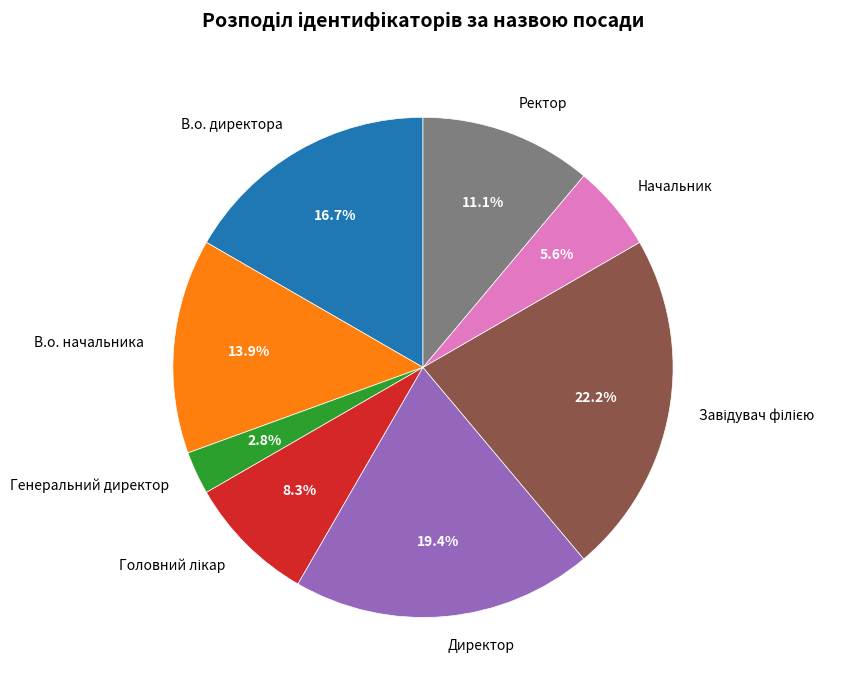

What is the ratio of the value at В.о. начальника to the value at В.о. директора?

0.8